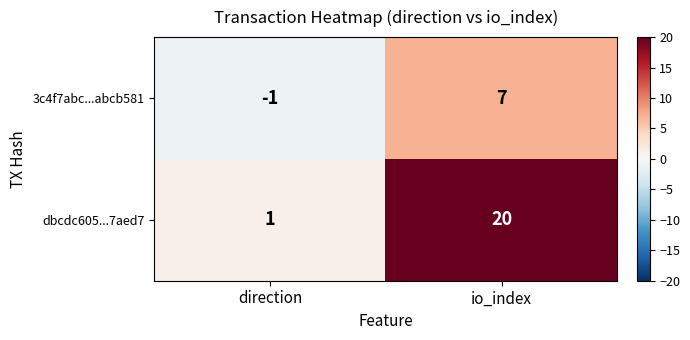

At how many categories does at least one series exceed 4?

1